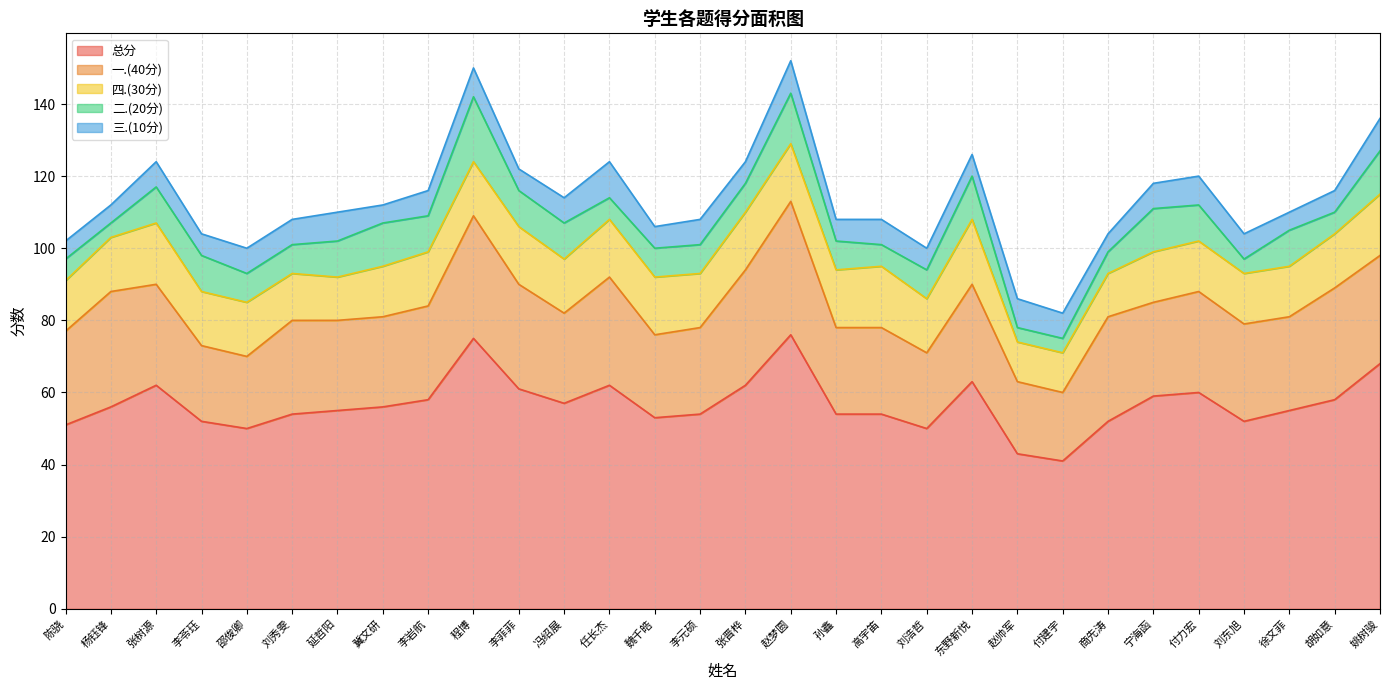

True or false: 四.(30分) has more than 0 points higher than both neighbors.

True